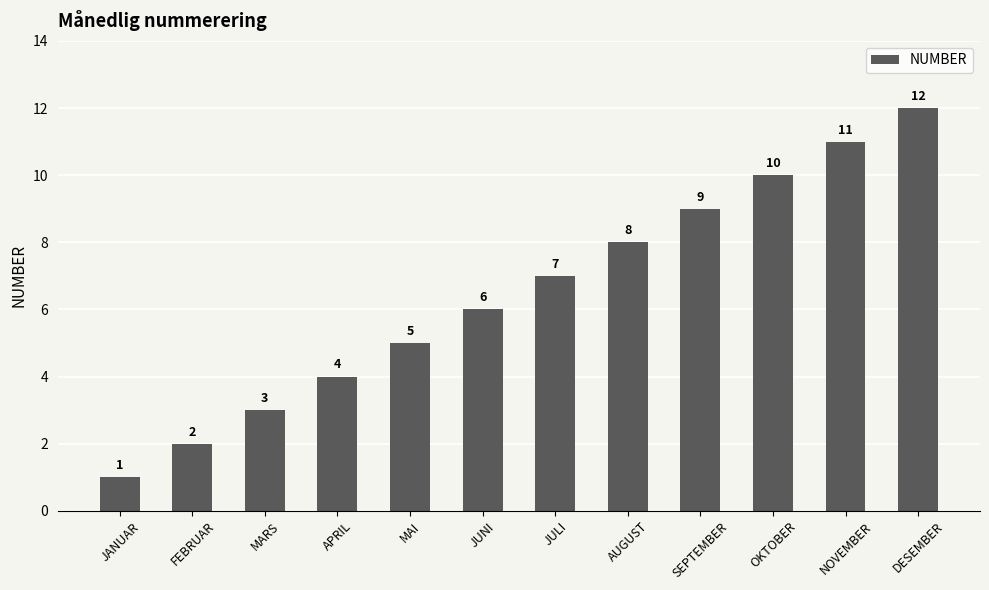

Does the chart contain stacked bars?

No